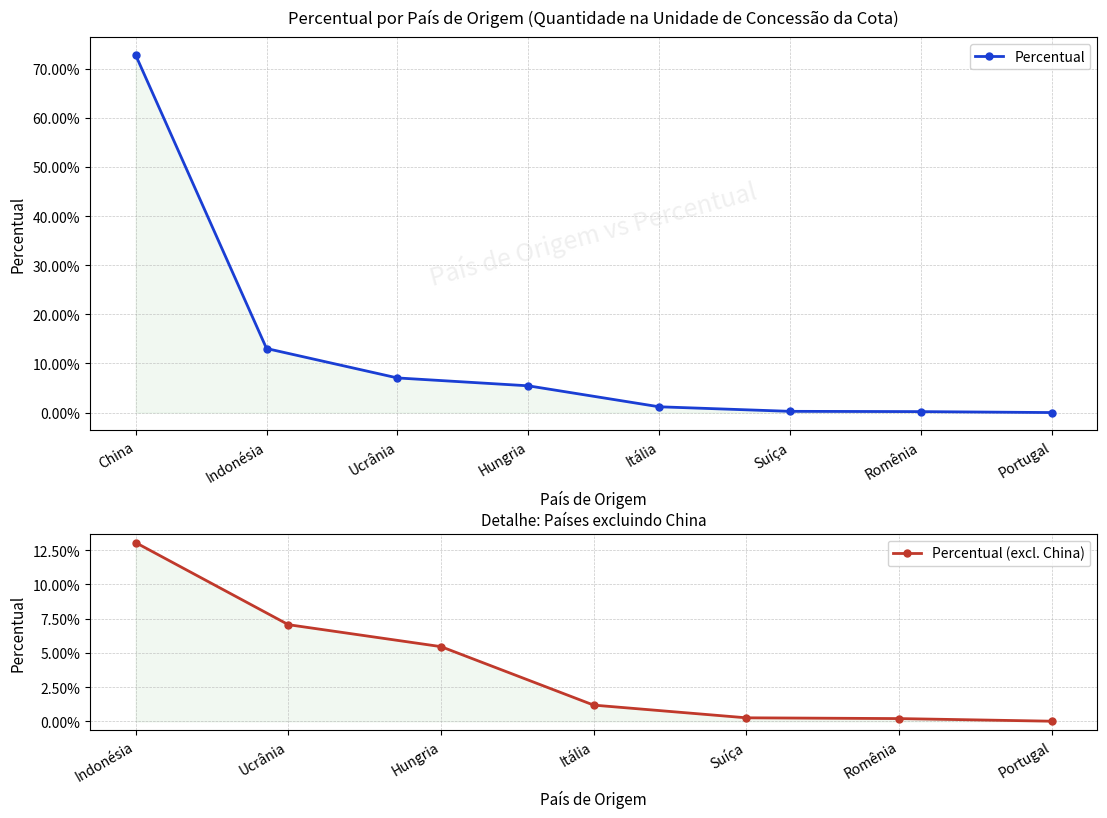

What is the label of the 2nd point from the right?

Romênia